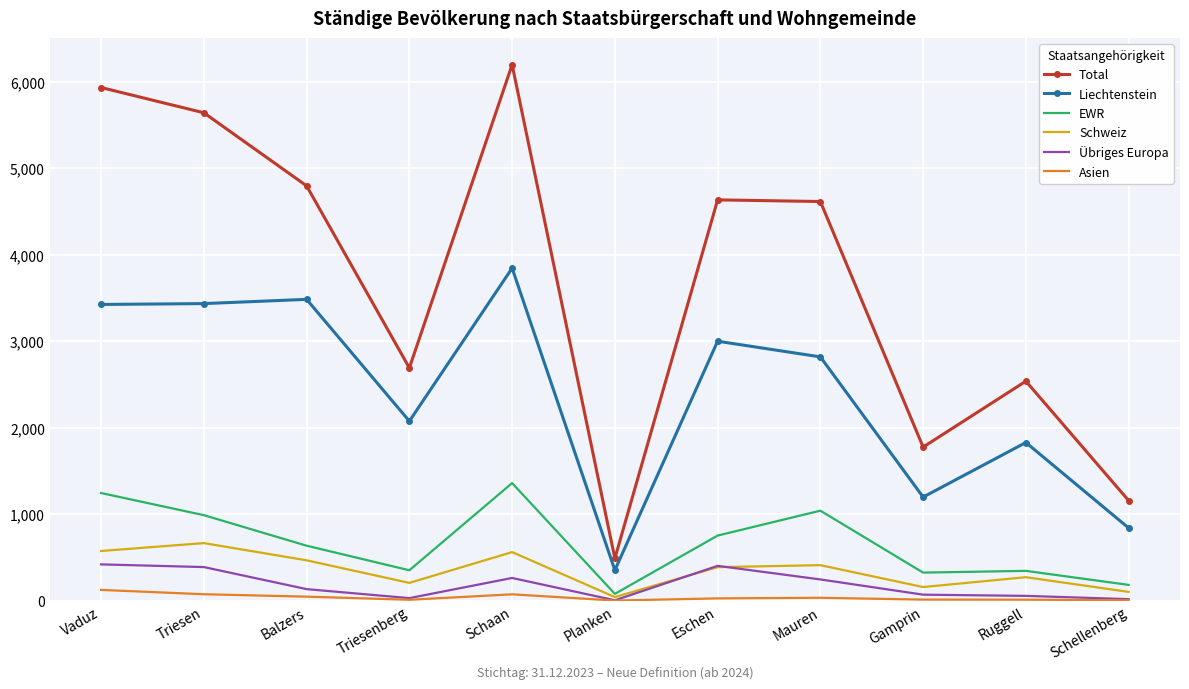

What is the lowest value of the Total series?

488